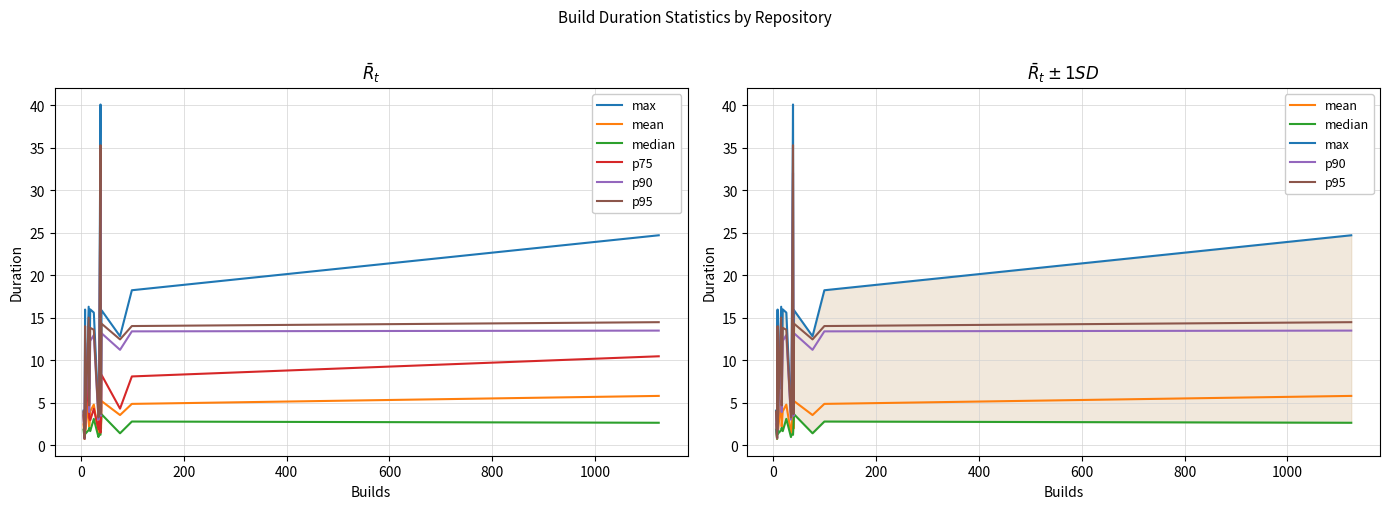

How many lines are shown in the chart?

6